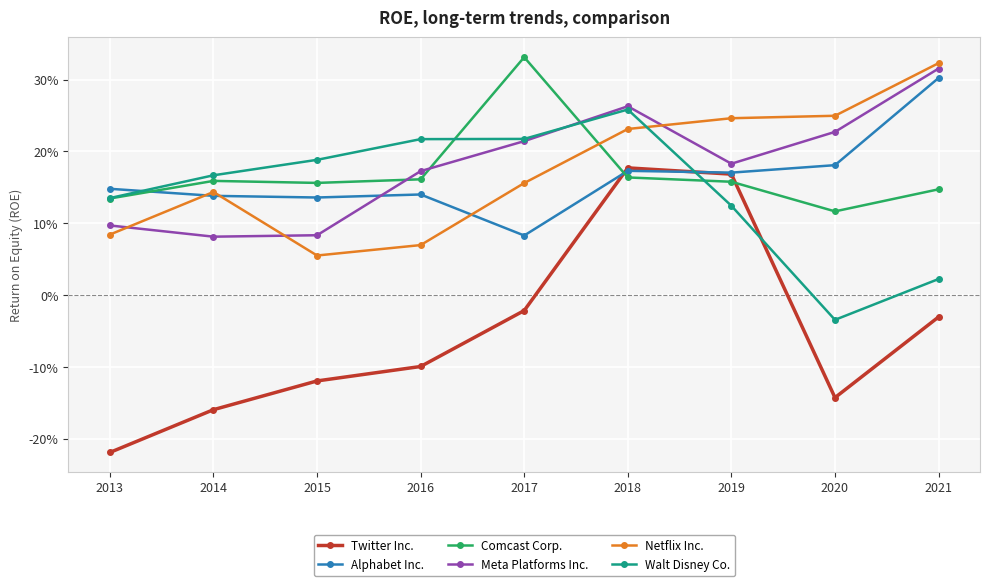

At 2018, list the series in order from smallest to largest.

Comcast Corp., Alphabet Inc., Twitter Inc., Netflix Inc., Walt Disney Co., Meta Platforms Inc.